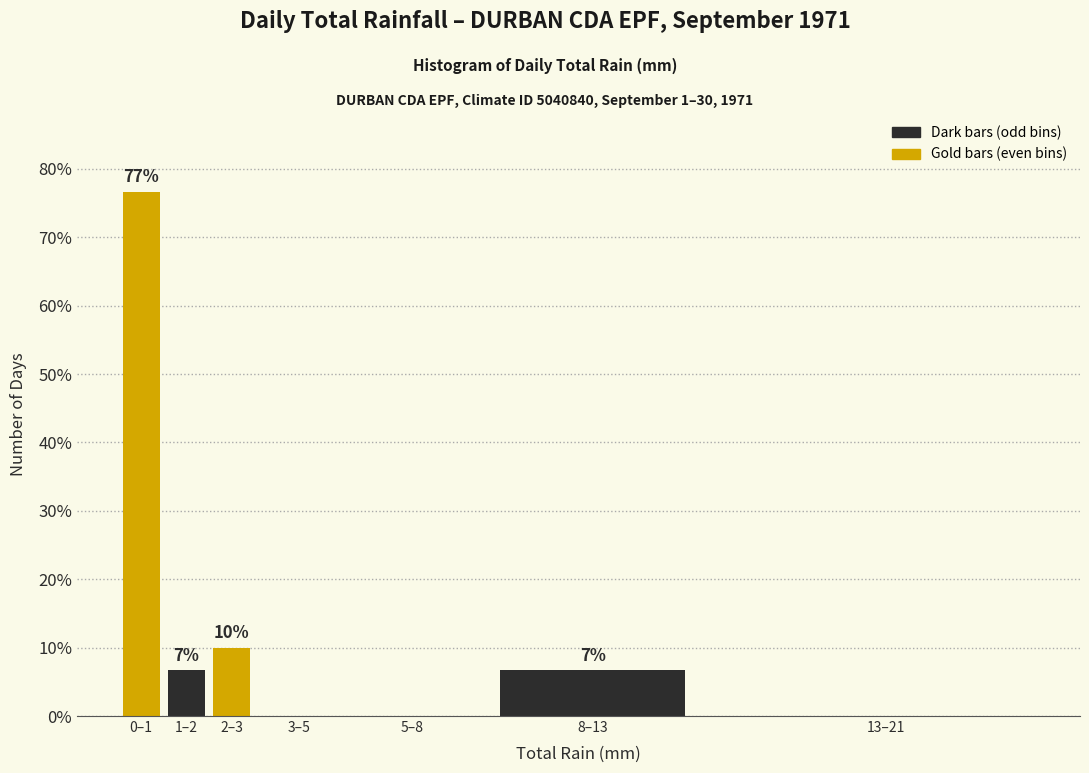

The value at 13–21 is 0.0. True or false?

True